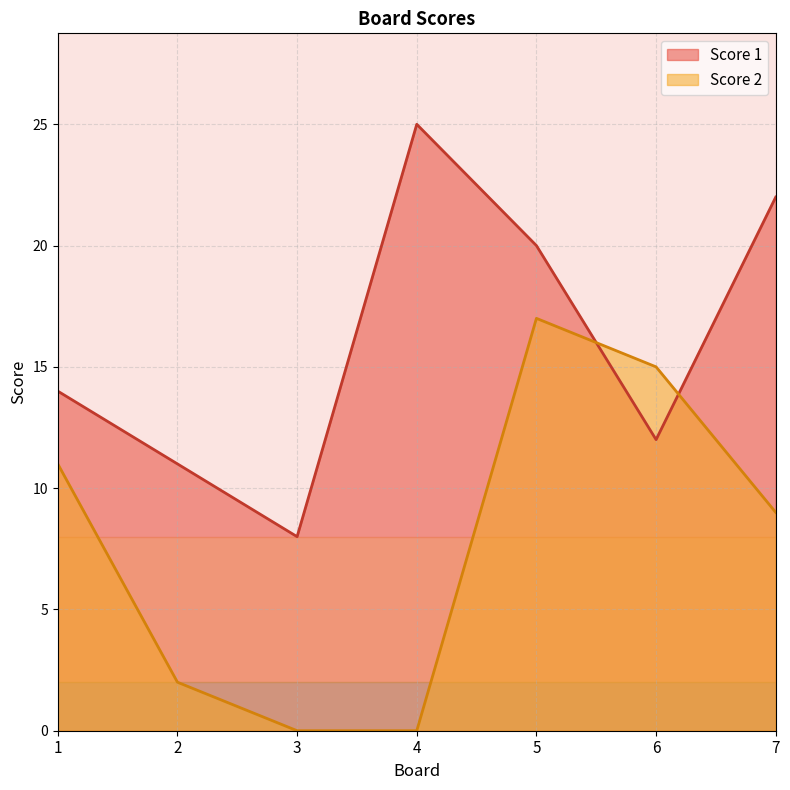

What is the average value of the Score 1 series?

16